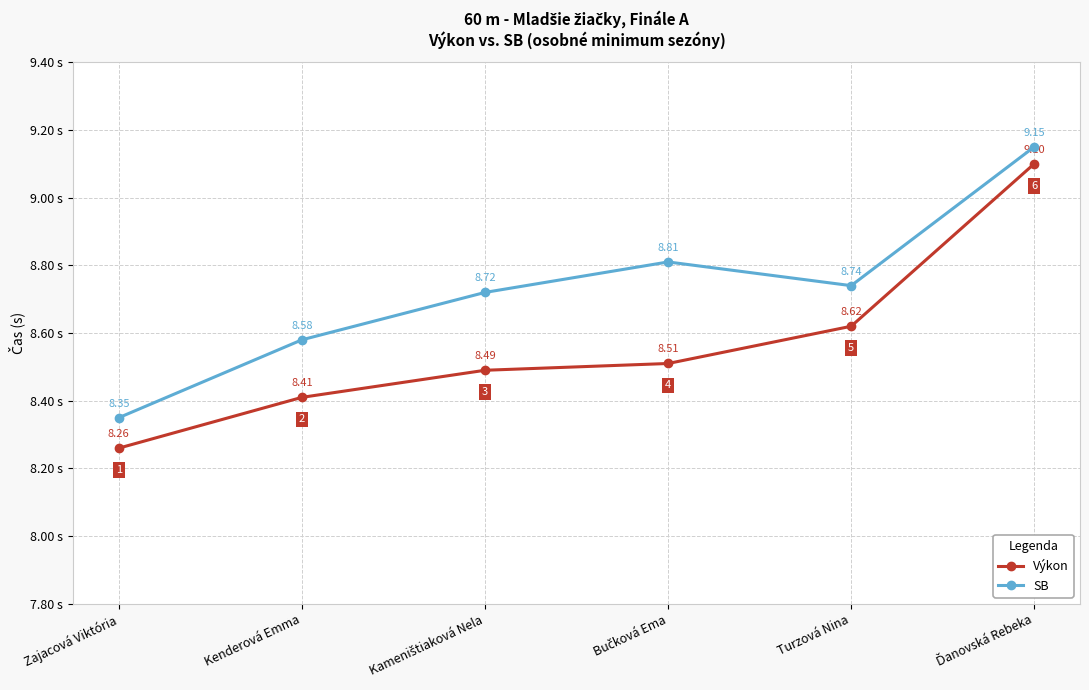

At how many categories does at least one series exceed 8?

6